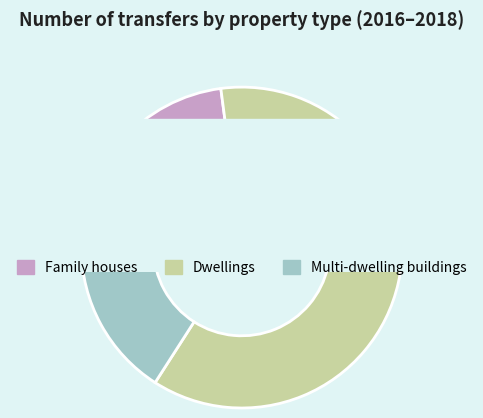

How much of the chart is everything except Dwellings?

38.8%